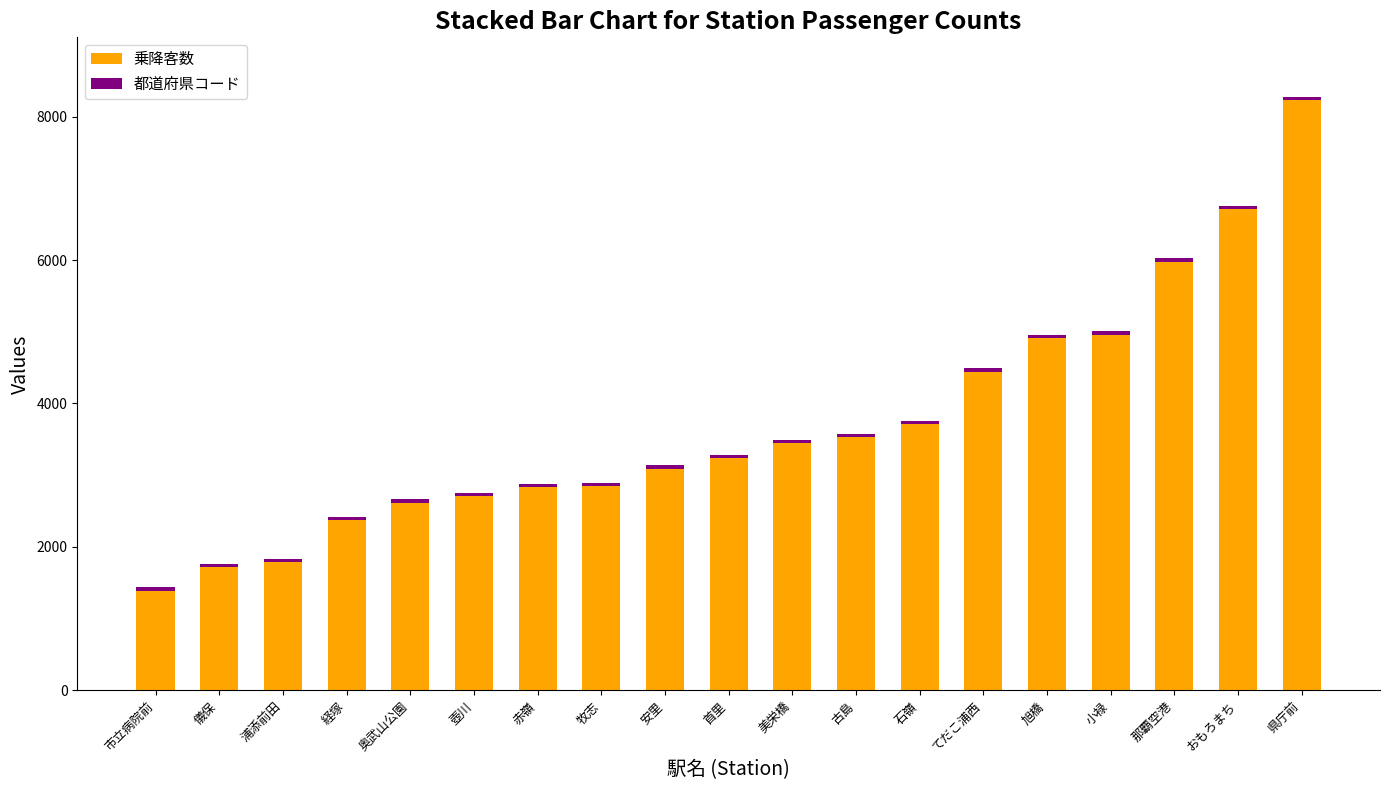

At which category is the sum across all series the highest?

県庁前